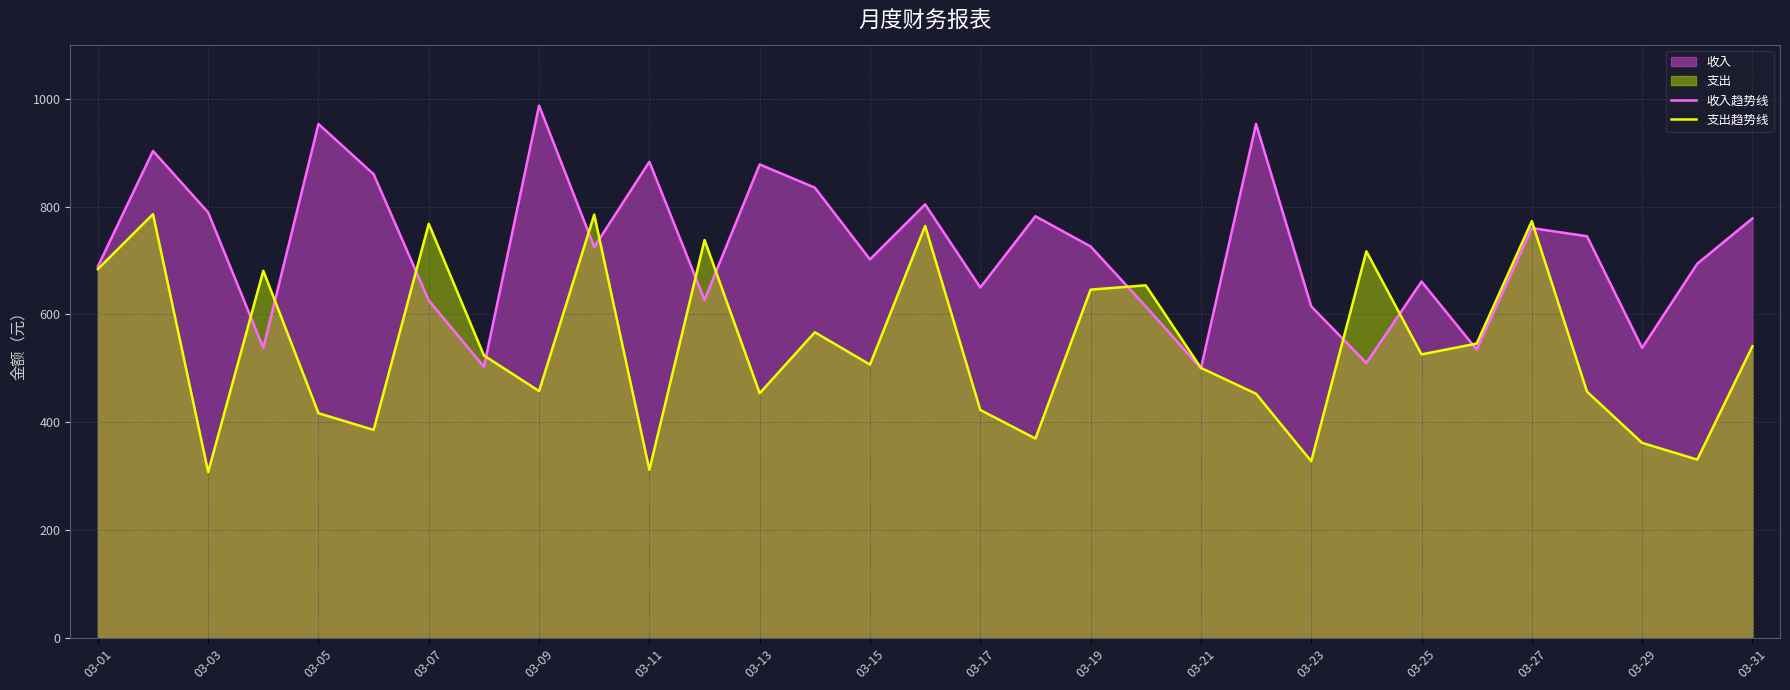

Is the value of 收入趋势线 at 03-17 greater than the value of 支出趋势线 at 03-05?

Yes